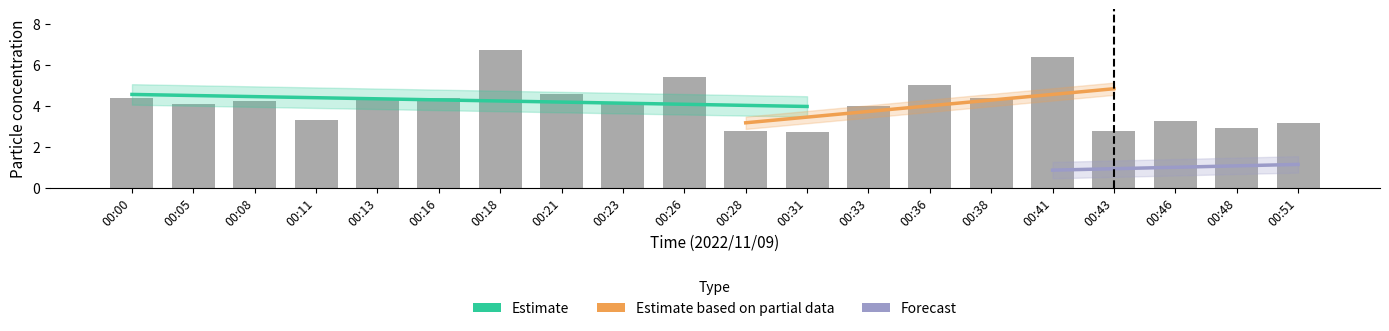

What is the sum of the values at 00:26 and 00:36?

10.4